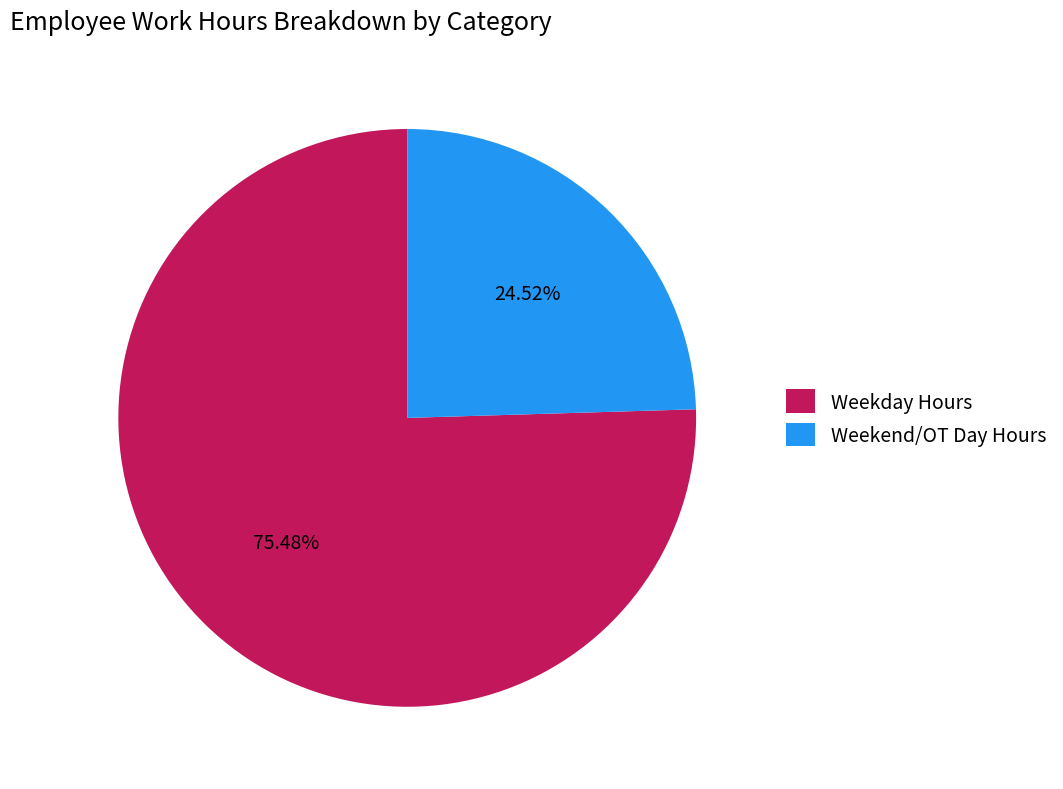

Rank the categories by value from highest to lowest.

Weekday Hours, Weekend/OT Day Hours